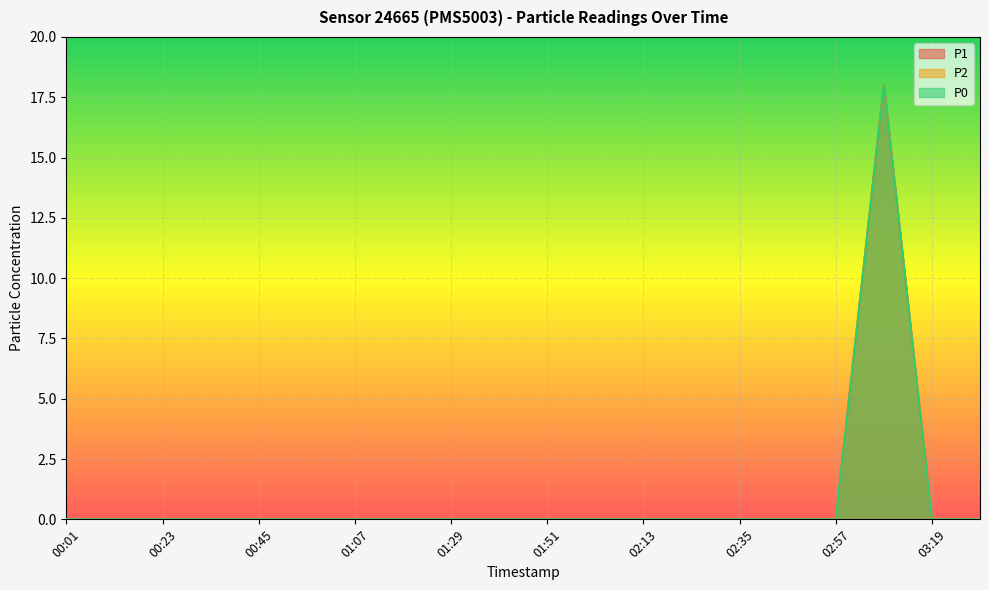

How many series are shown in this chart?

3